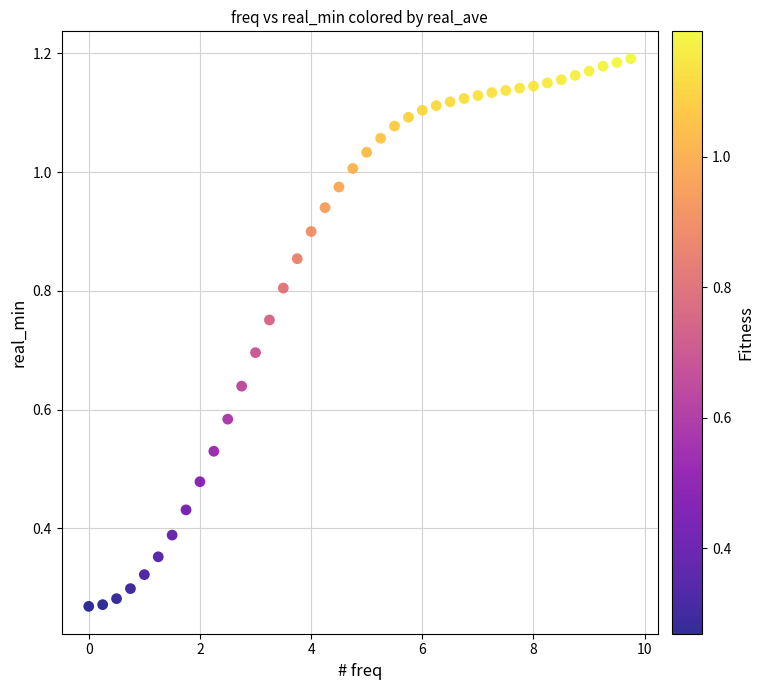

What is the range of X values (max minus min)?

9.8